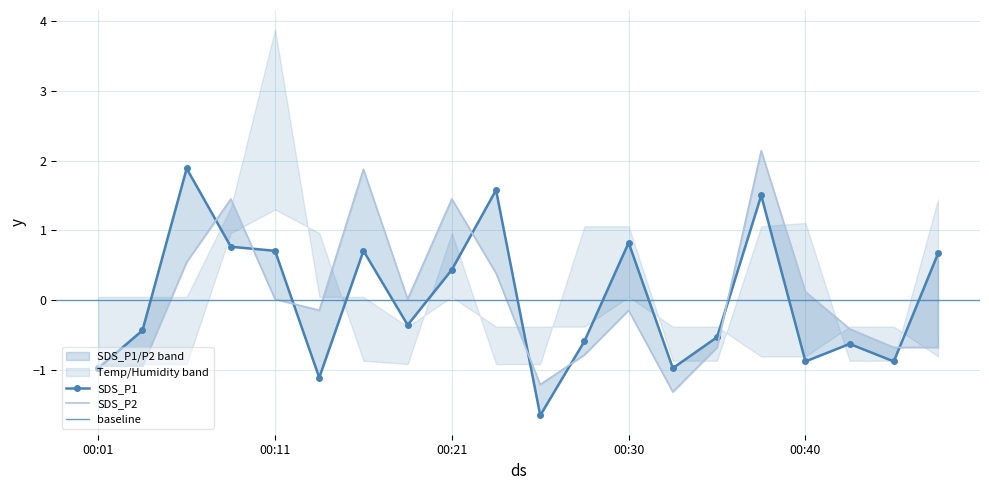

What value does the SDS_P2 series have at 00:13?

-0.1